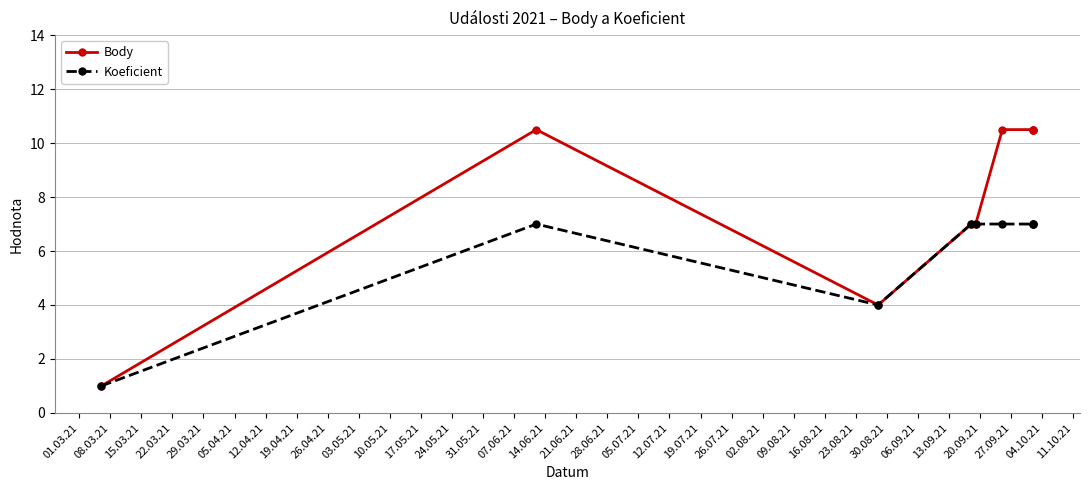

What is the difference between the maximum and minimum values in the Koeficient series?

6.0